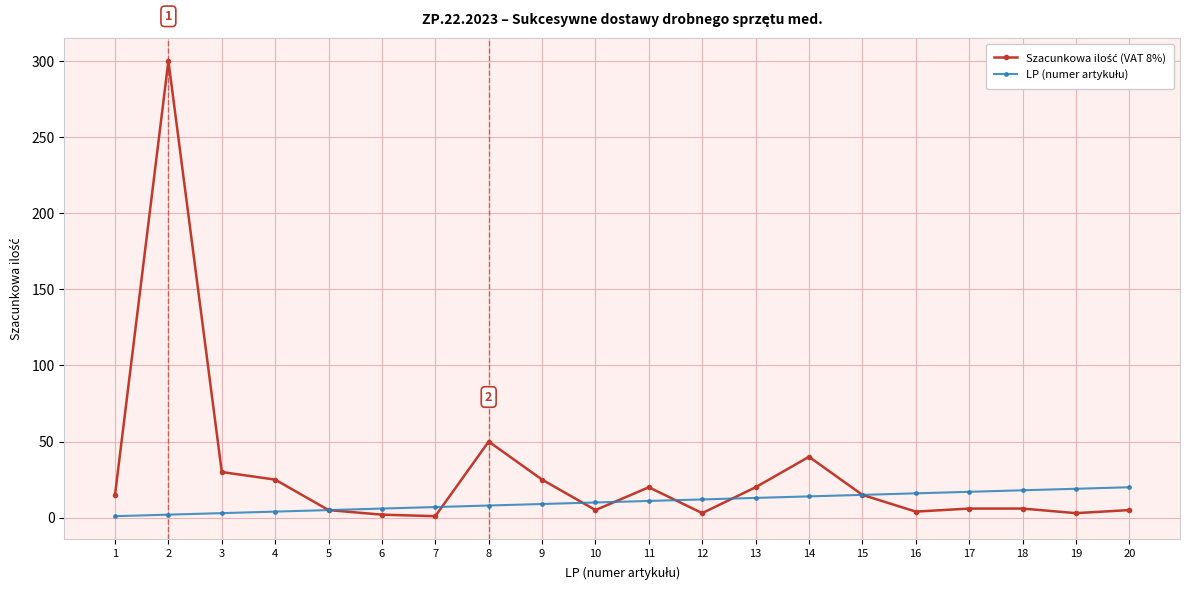

At how many categories does at least one series exceed 130?

1